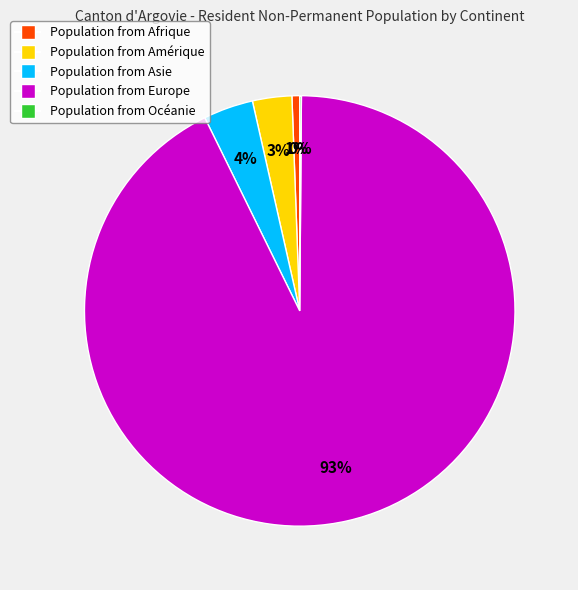

To the nearest percent, what is the average slice percentage?

20%